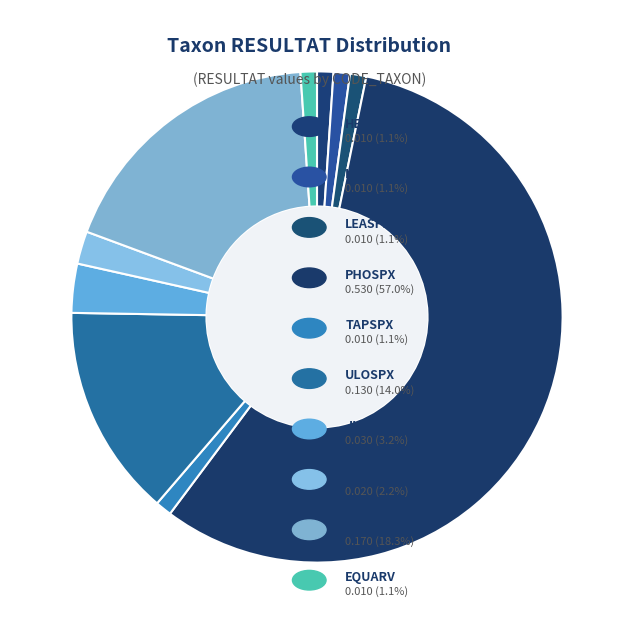

How many slices are in this pie chart?

10